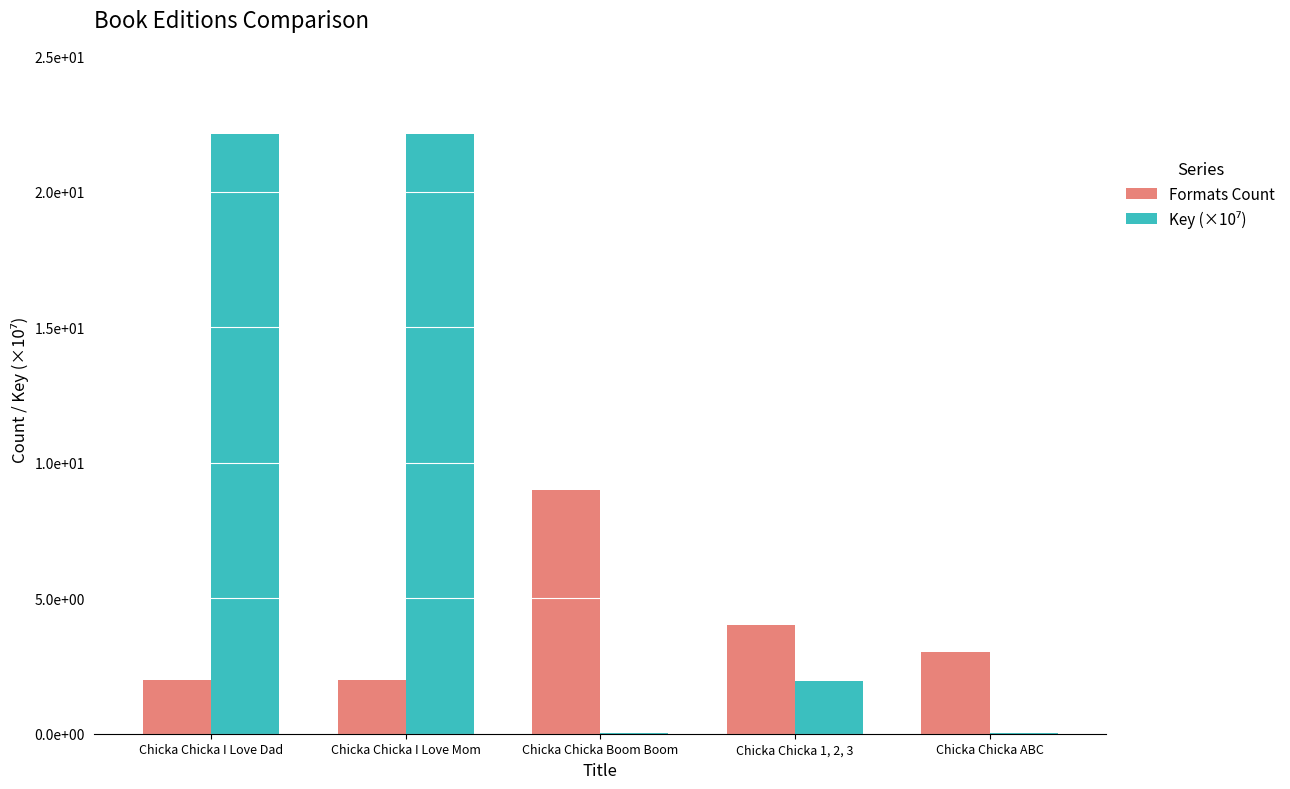

What is the label of the 1st bar from the left?

Chicka Chicka I Love Dad